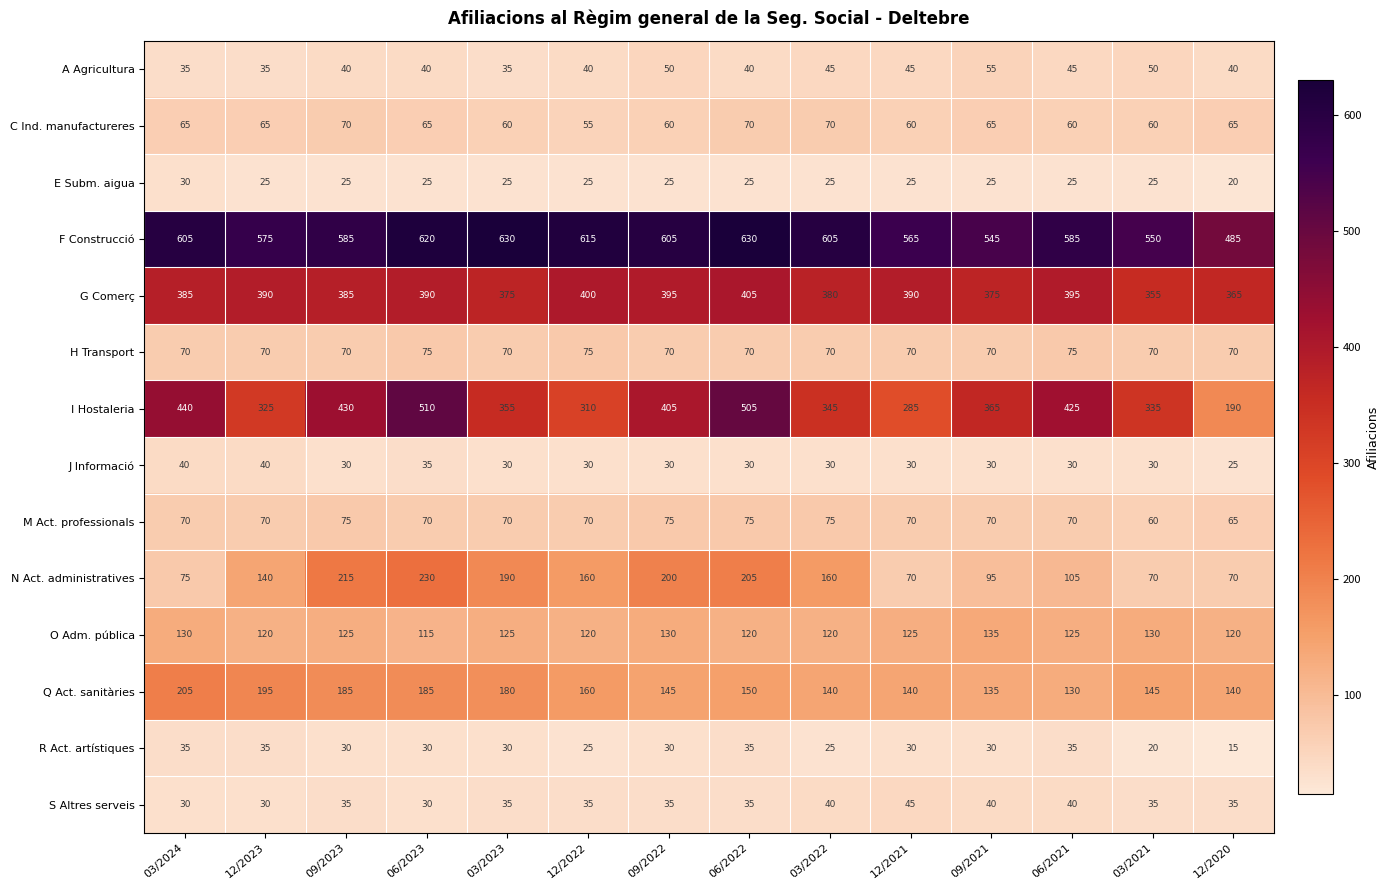

Which category has the lowest value across all series?

12/2020